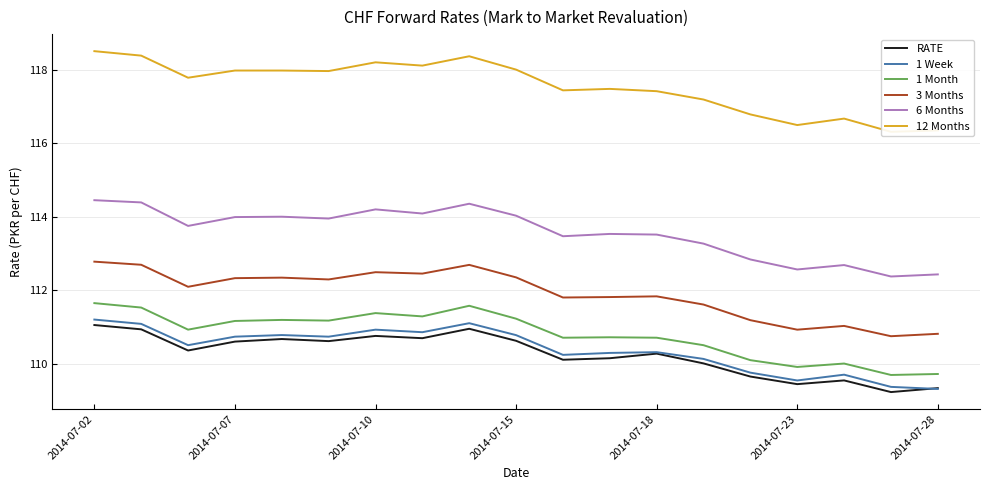

The 6 Months series shows 46.4 at 2014-07-28. True or false?

False